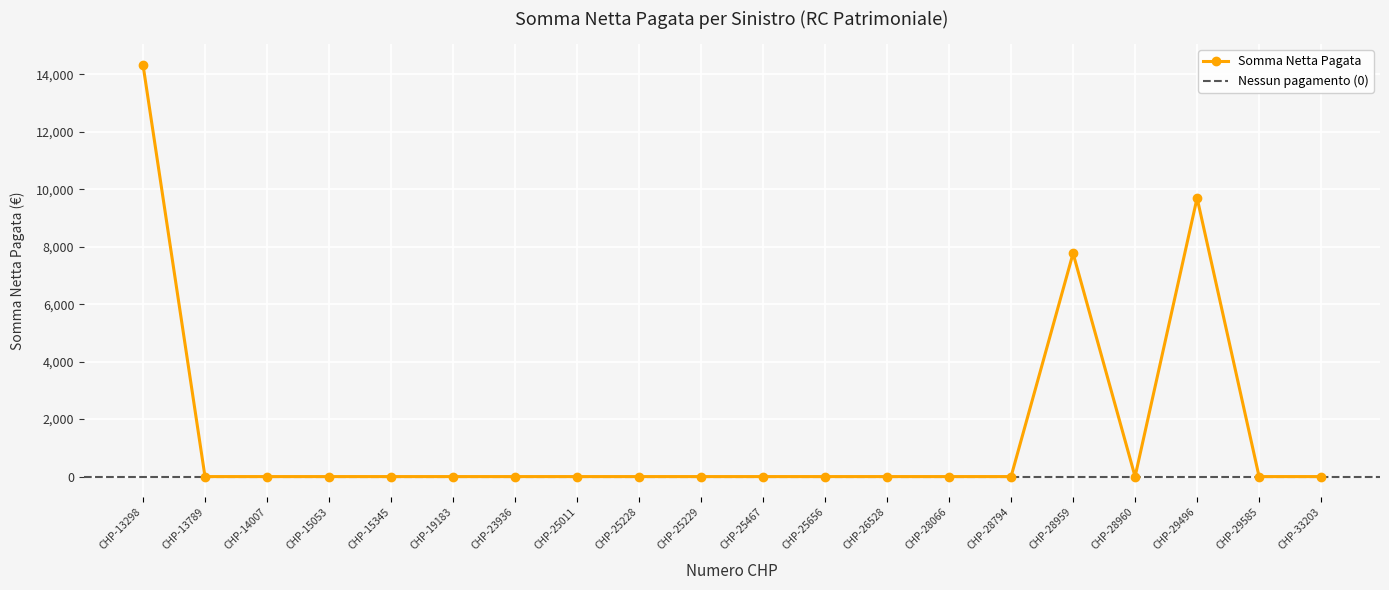

The Somma Netta Pagata series shows -9933.3 at CHP-25228. True or false?

False